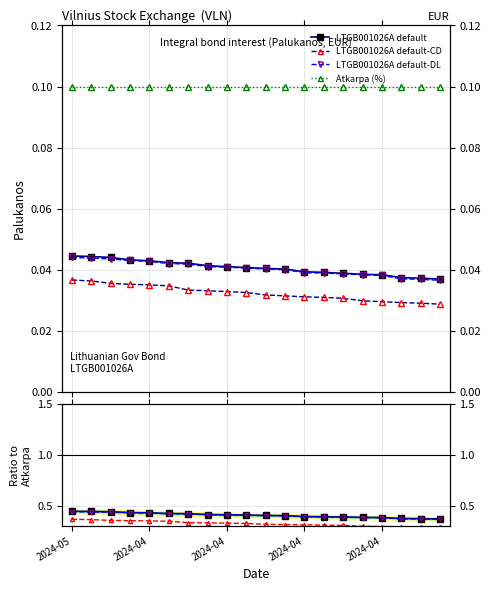

What is the sum of the Palukanos_norm values at 2024-04-22 and 2024-04-26?

0.1